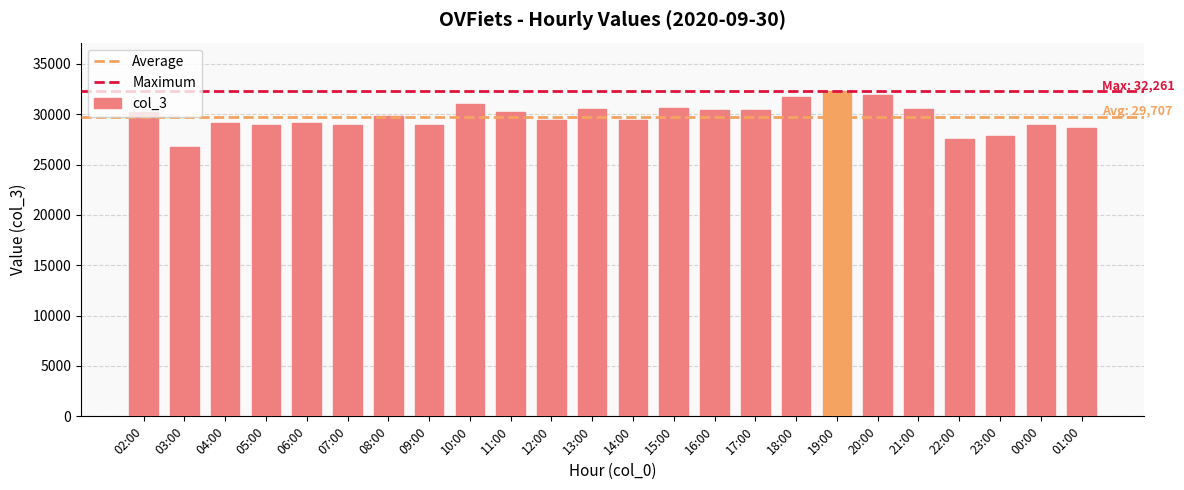

The chart shows a value of 29425 at 14:00. True or false?

True